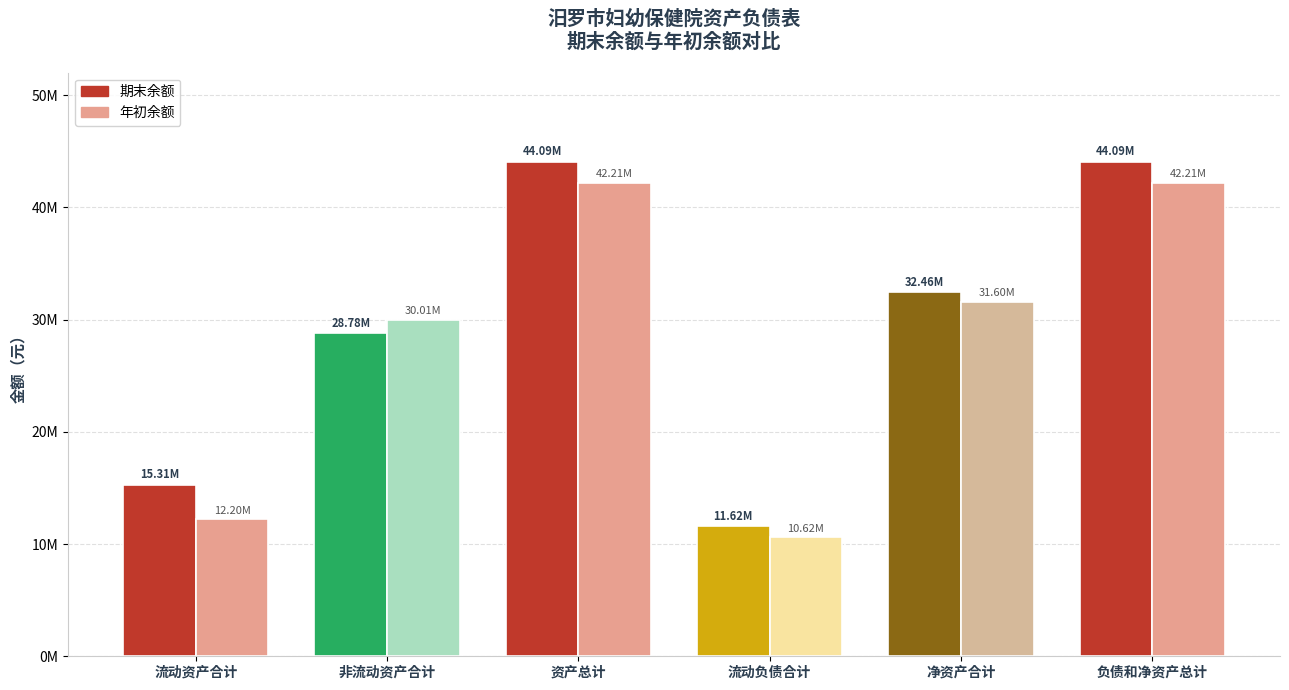

At how many categories does at least one series exceed 18392648?

4